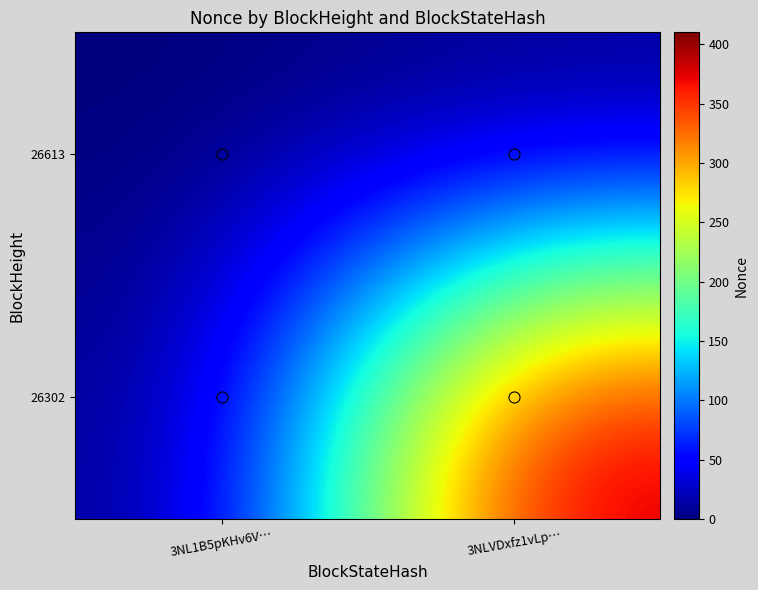

Reading left to right, what are all the values shown in this chart?

26613: 3NL1B5pKHv6V…=0	3NLVDxfz1vLp…=0
26302: 3NL1B5pKHv6V…=0	3NLVDxfz1vLp…=402